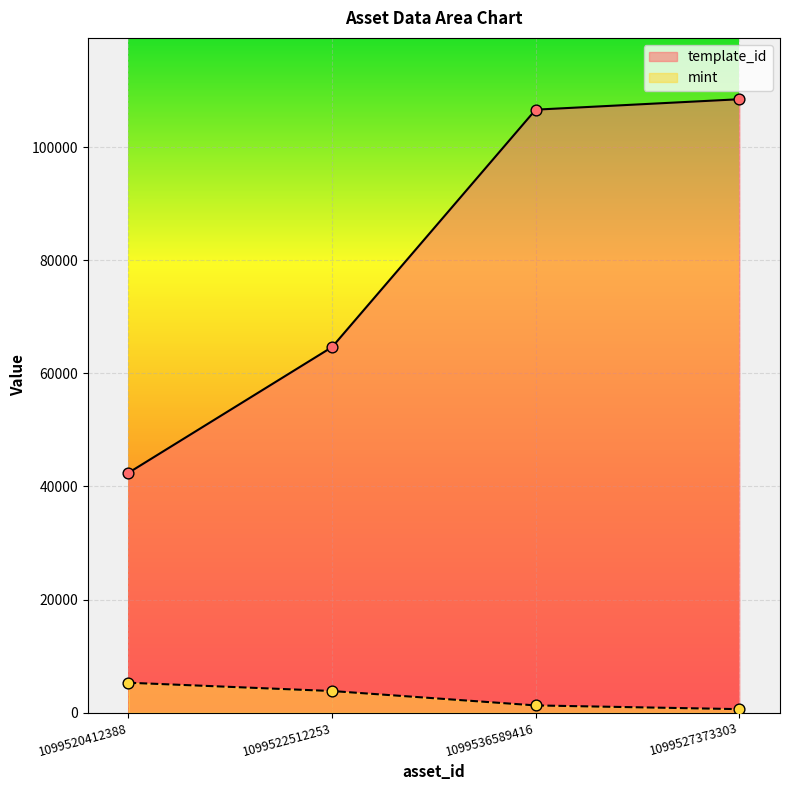

At which category is the sum across all series the highest?

1099527373303